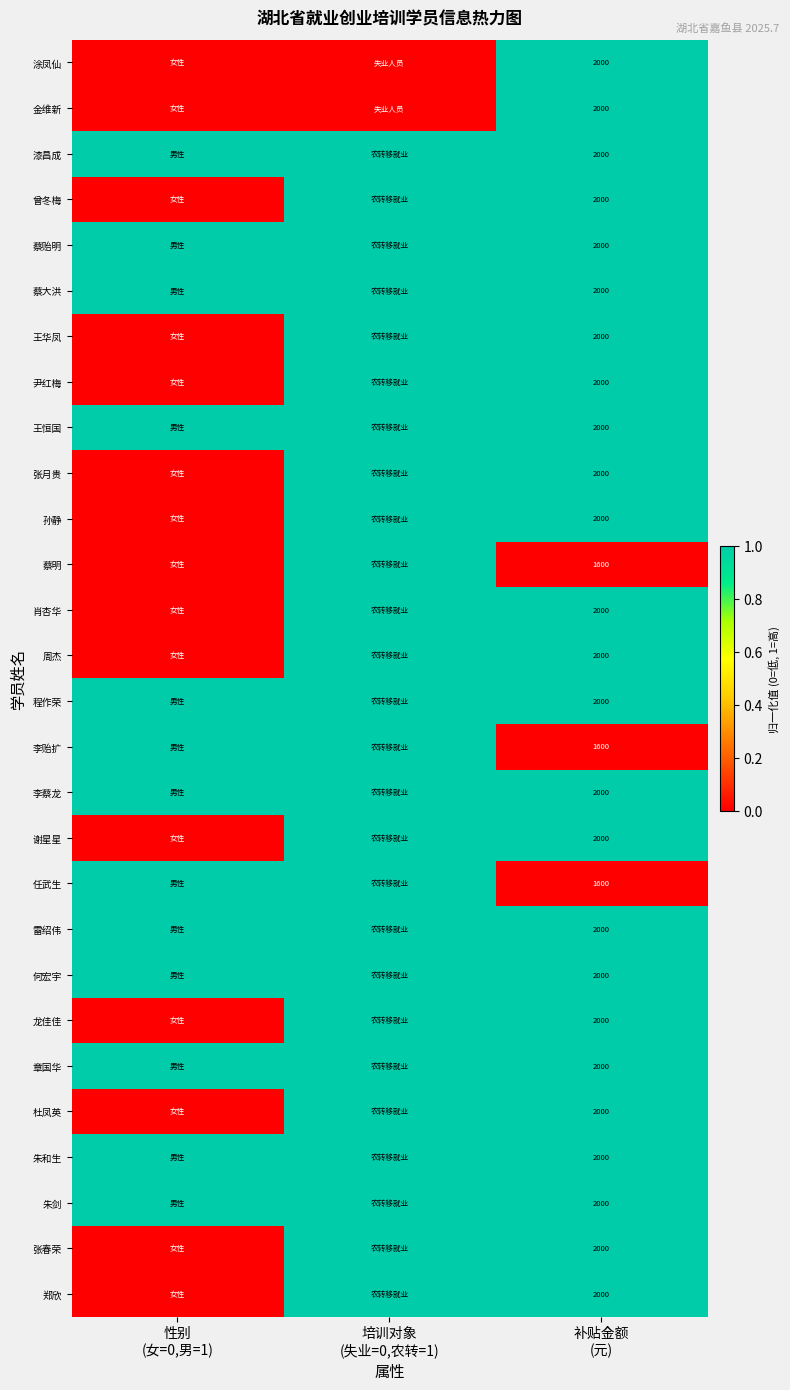

Count the number of categories in the chart.

3